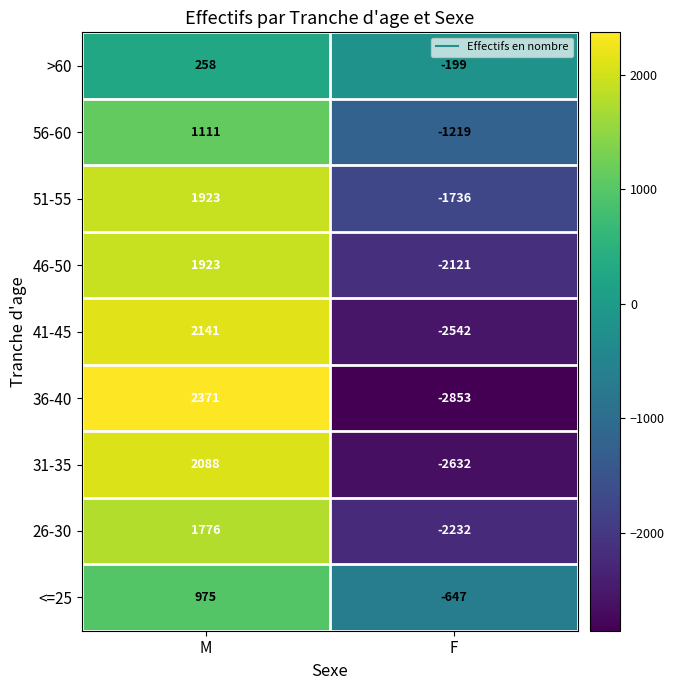

Between M and F, which series saw the biggest shift?

36-40